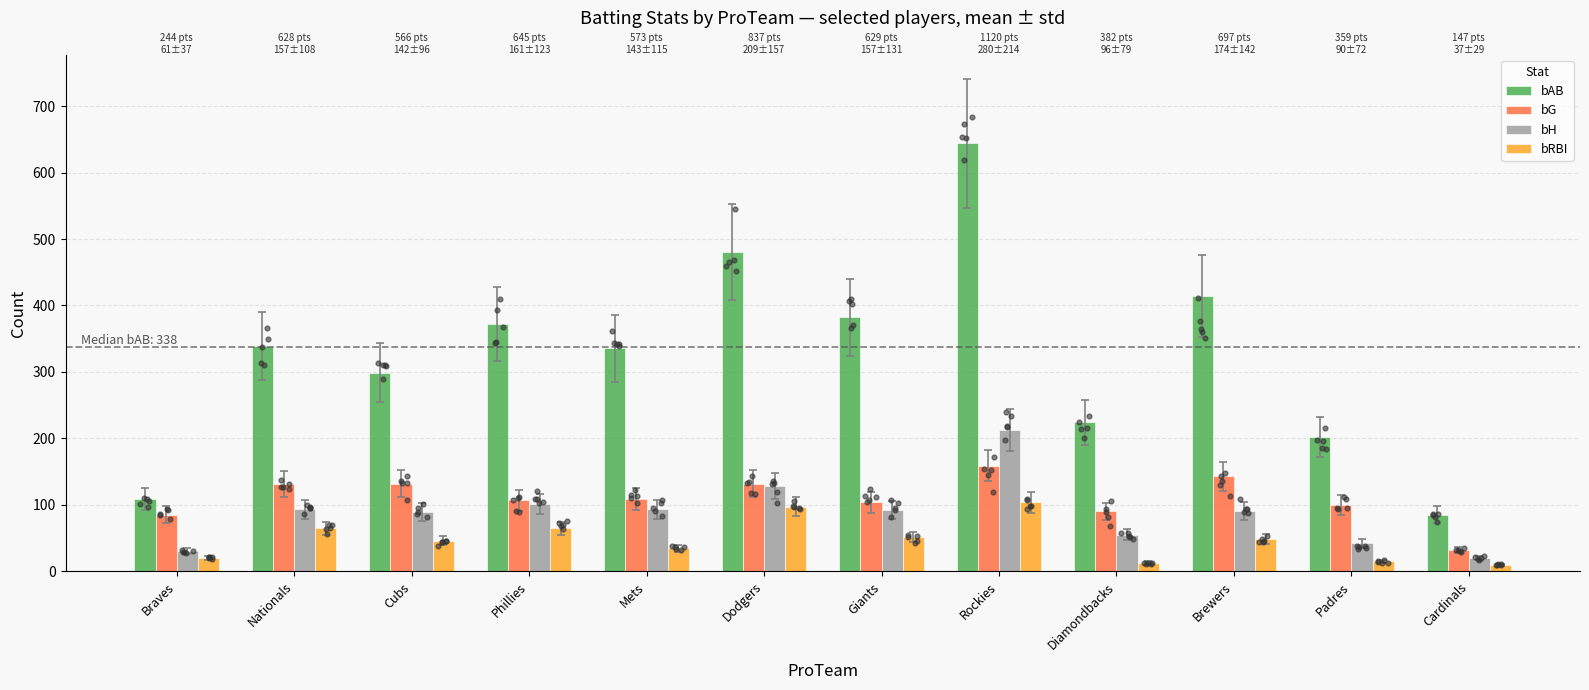

Which series has the largest Y range (max minus min)?

bAB